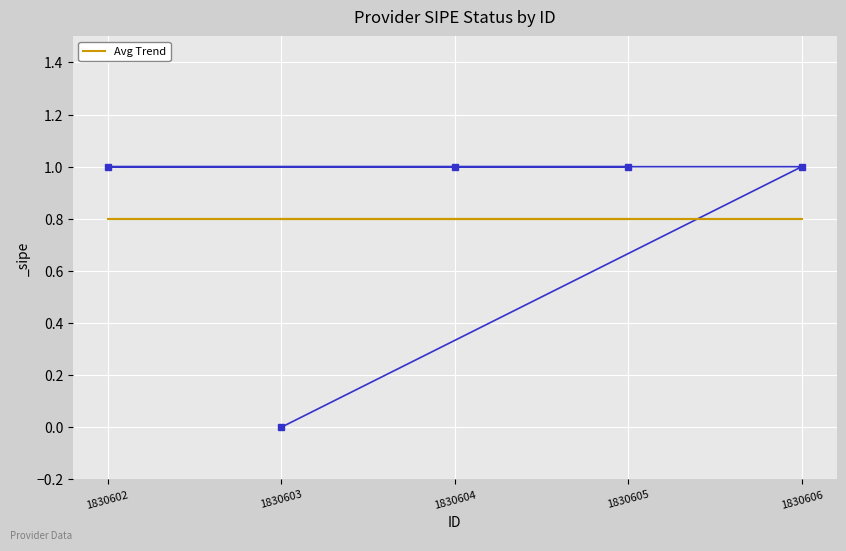

Which label corresponds to the smallest value in the chart?

1830603